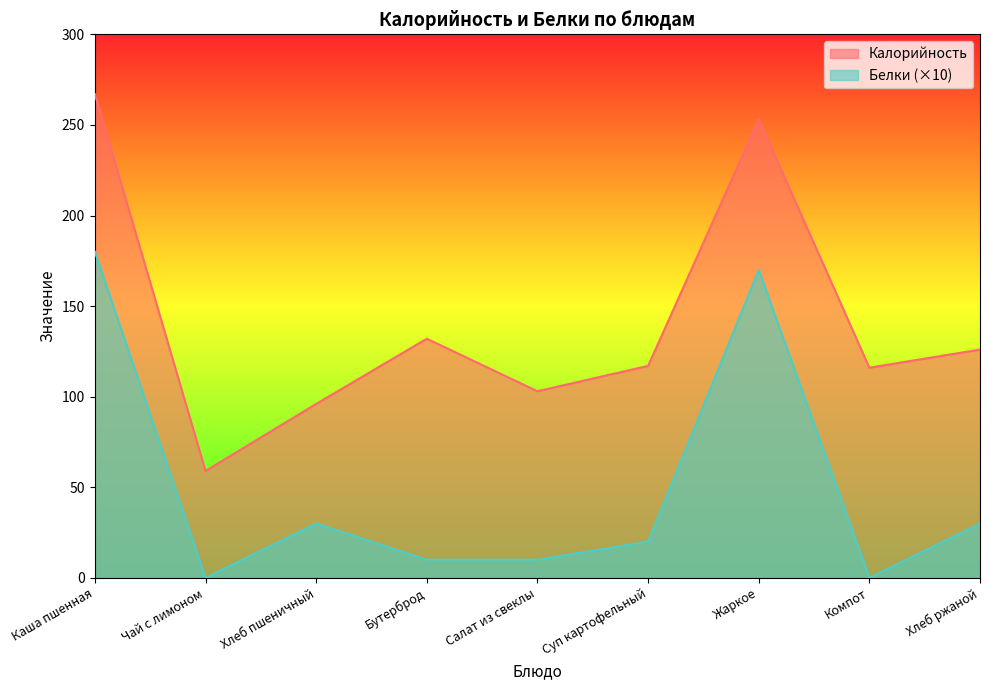

The Калорийность series shows 73 at Компот. True or false?

False